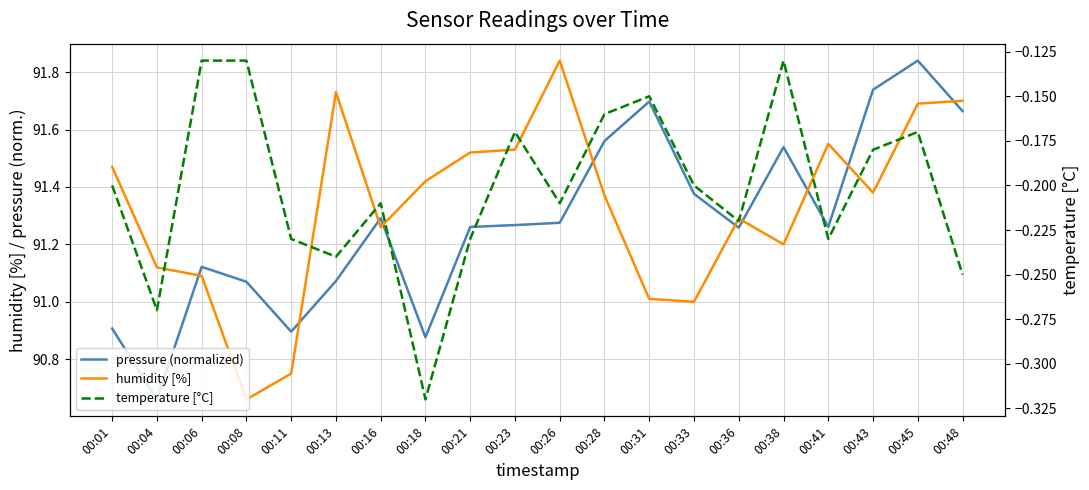

Is the value of pressure (normalized) at 00:43 greater than the value of humidity [%] at 00:33?

Yes